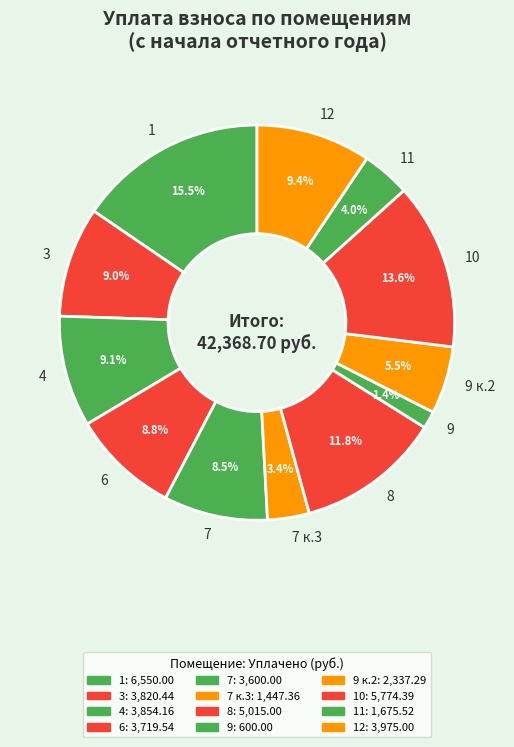

Which slice is the smallest?

9